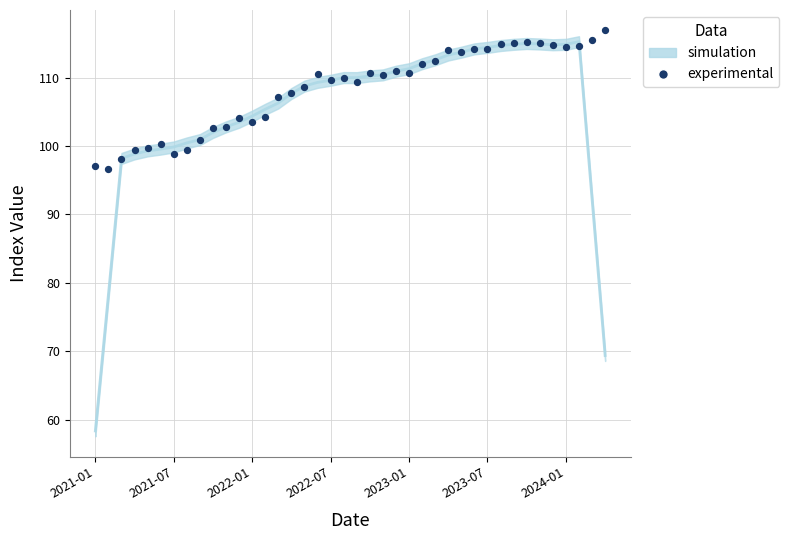

What is the range of Y values (max minus min)?

20.2